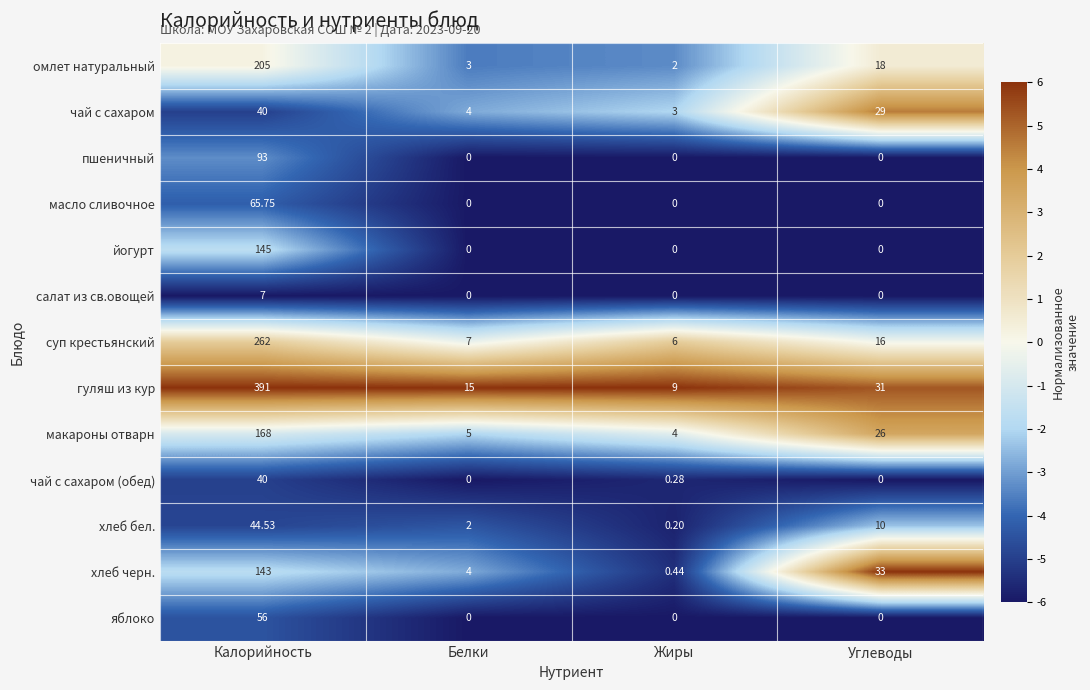

At which label is суп крестьянский closest to 134?

Углеводы